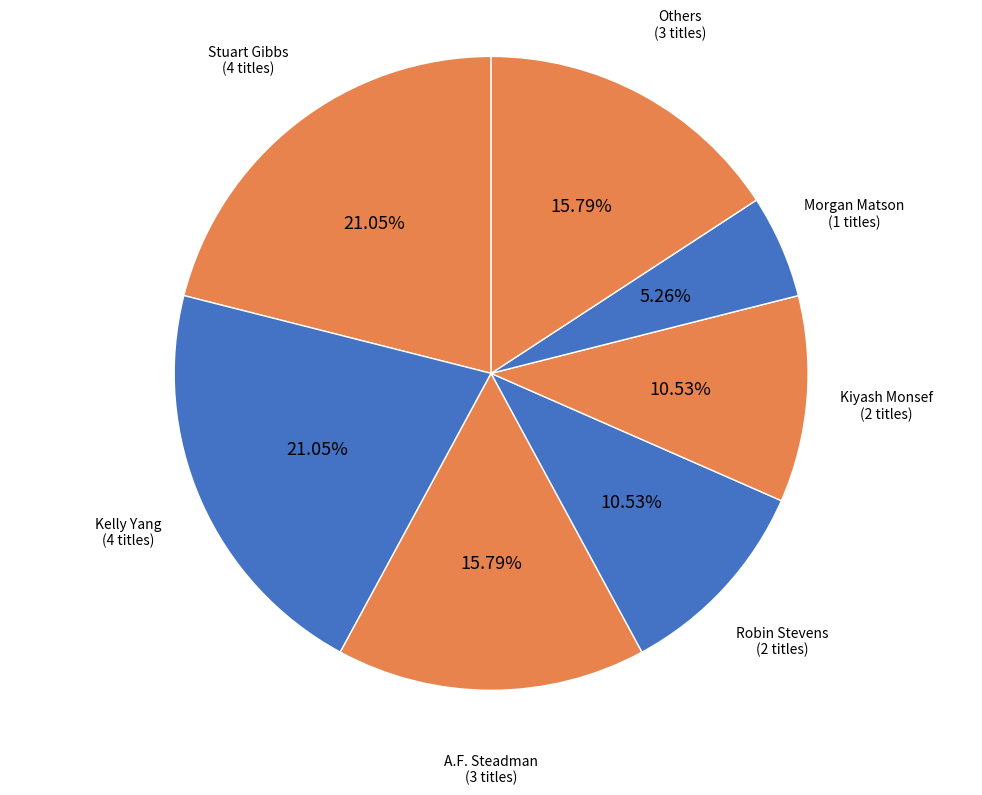

Does Robin Stevens account for over 50% of the chart?

No